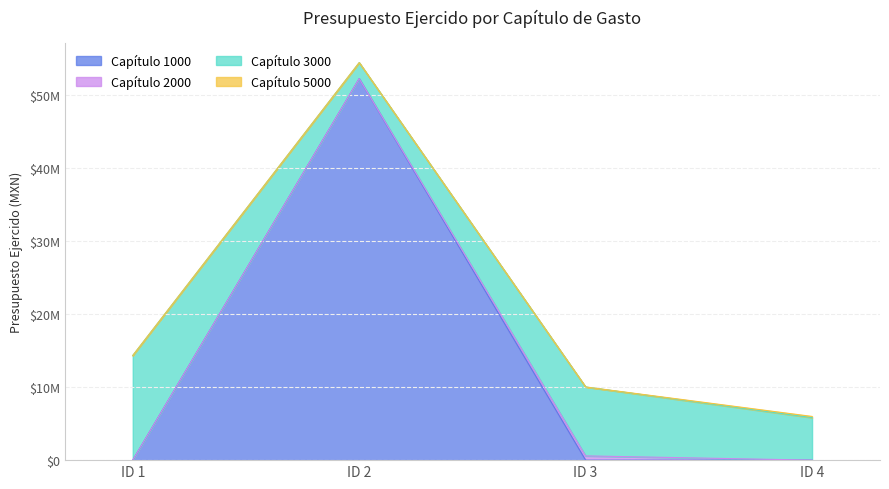

True or false: 5000 has more than 2 points higher than both neighbors.

False